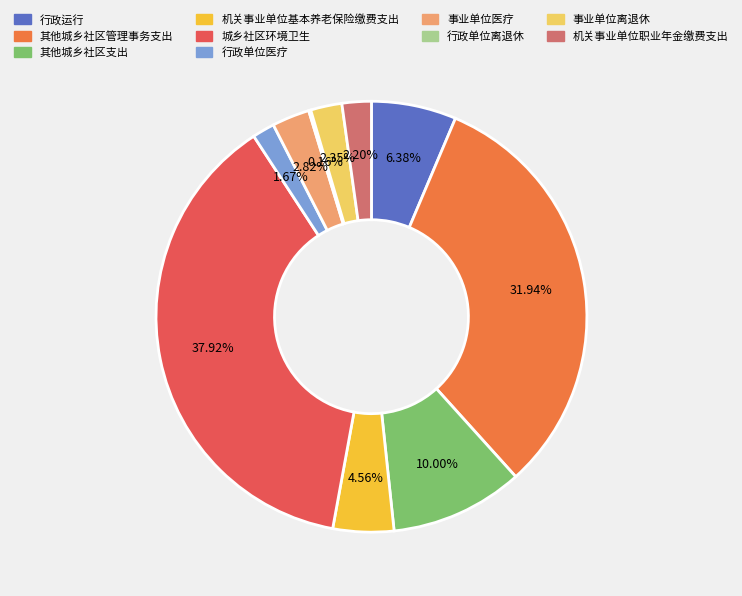

What percentage is the 行政运行 slice, to the nearest percent?

6%